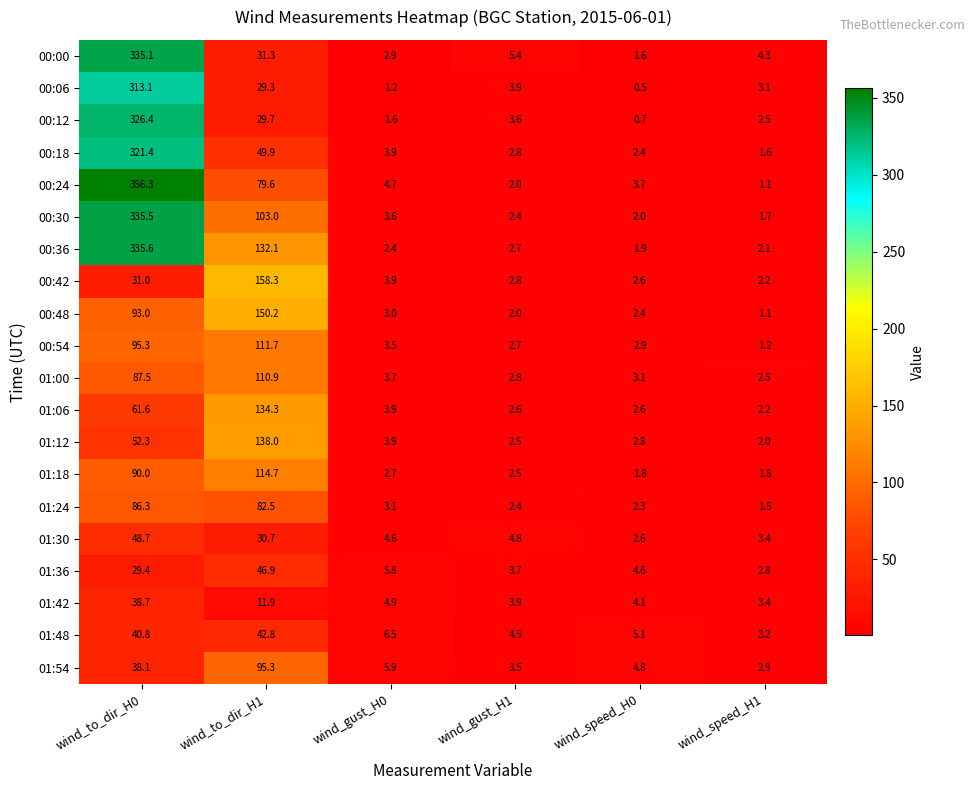

What is the total value across all series at wind_speed_H0?

54.6